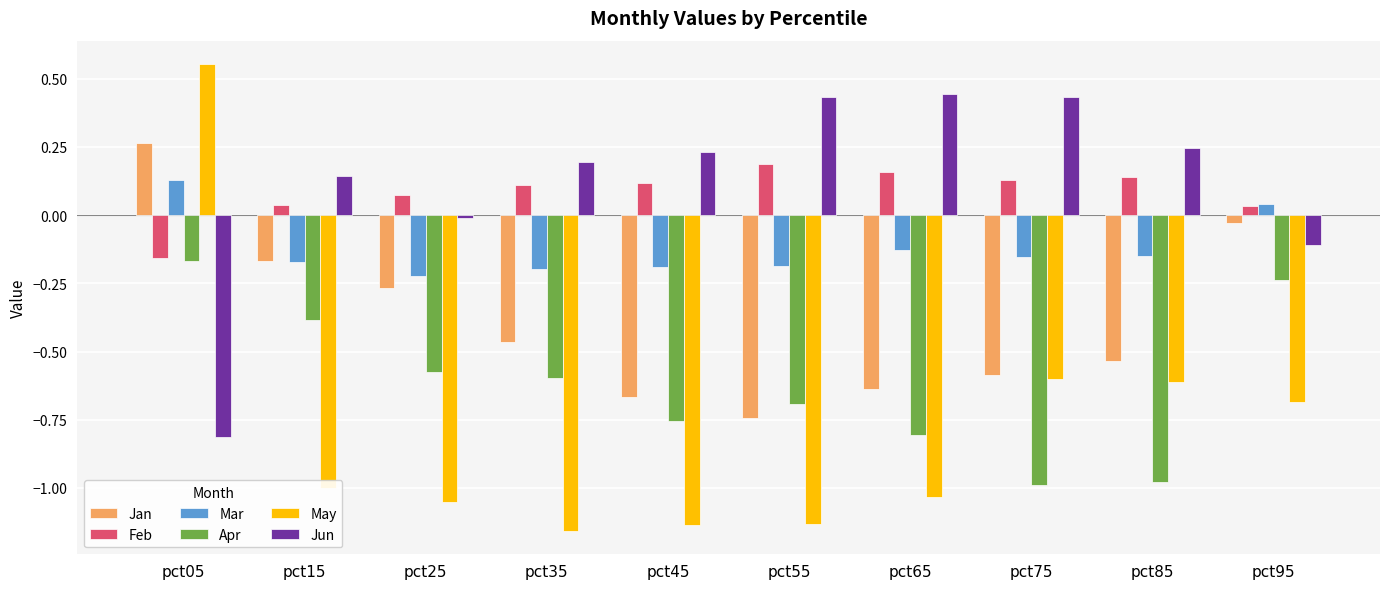

Which category has the lowest value across all series?

pct35